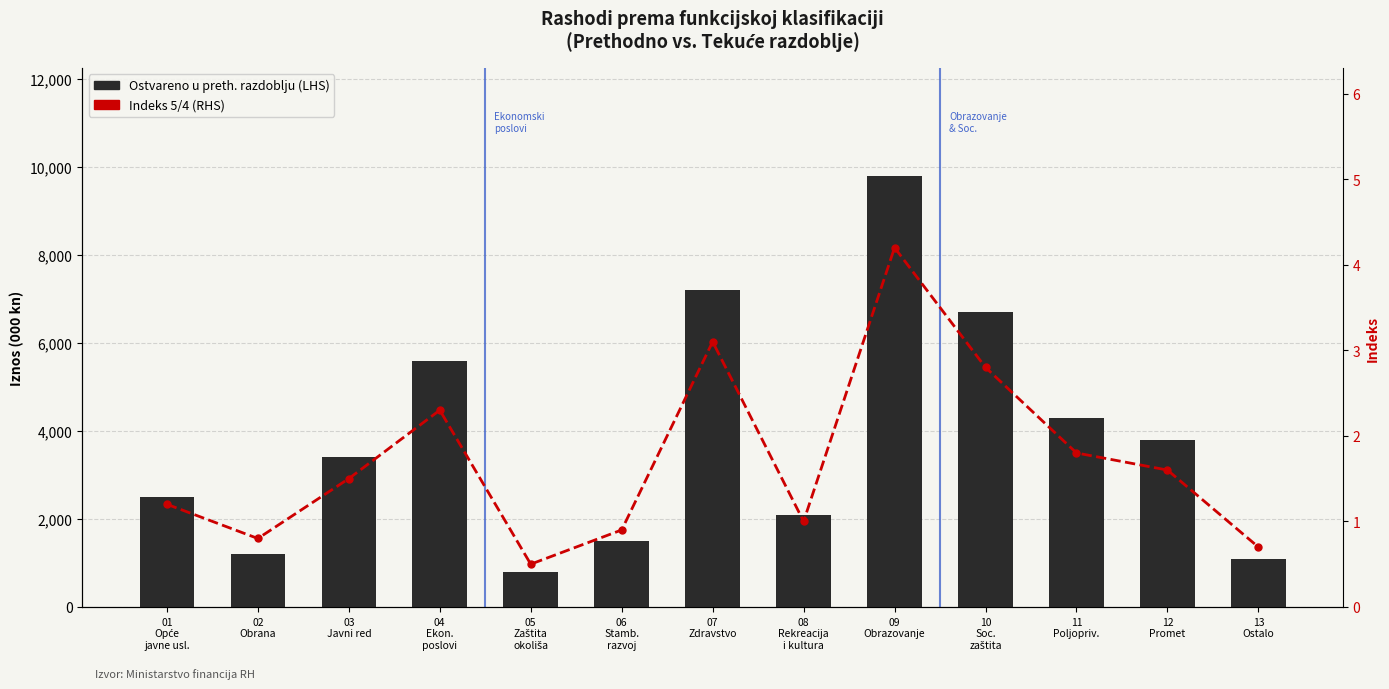

The value of Indeks (RHS) at 09
Obrazovanje is 4.2. True or false?

True